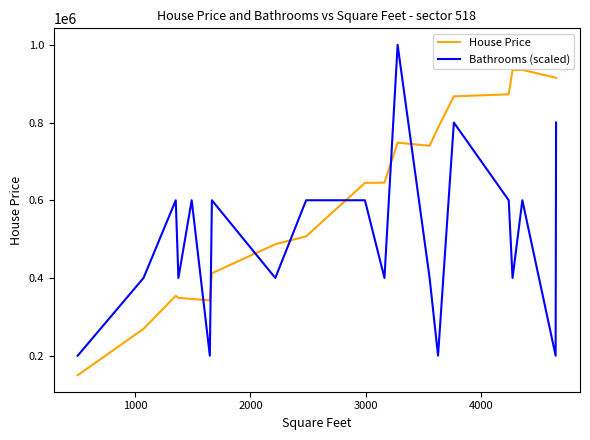

Count the Bathrooms (scaled) values in the range 400000 to 600000.

13